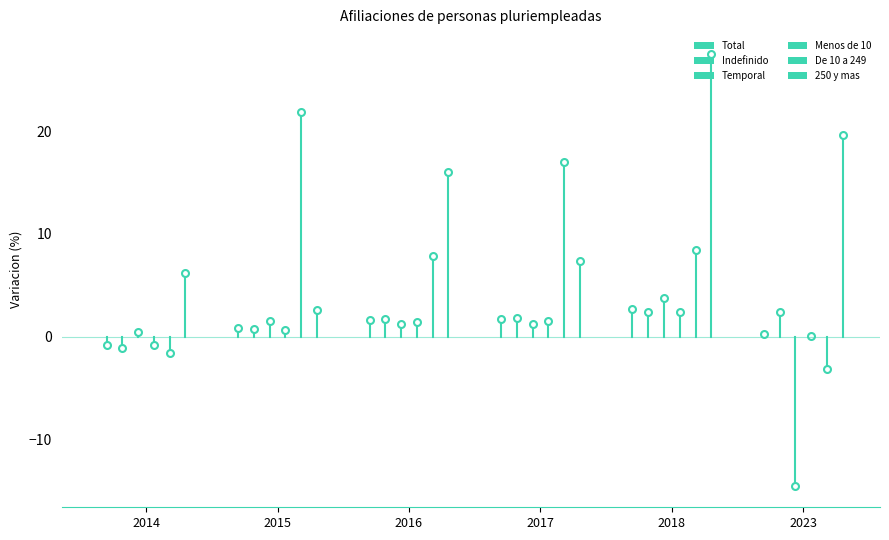

What is the smallest value displayed?

-14.5